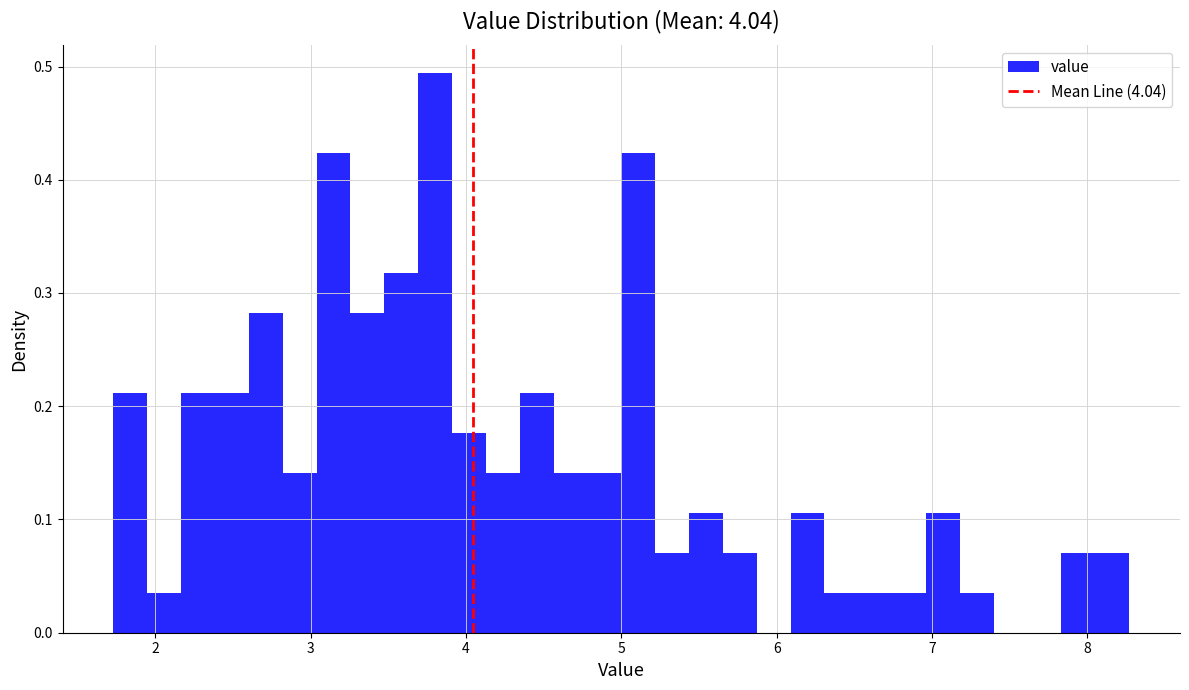

Read against the x-axis, roughly where is the centre of the tallest bar?

3.8